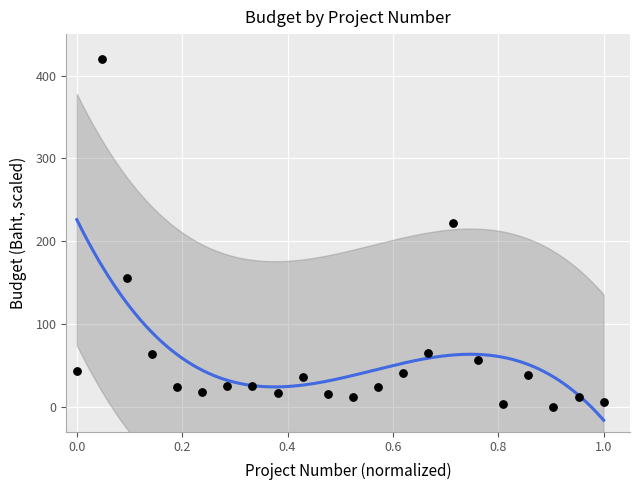

What Y value in the scatter plot is closest to 210?

221.5